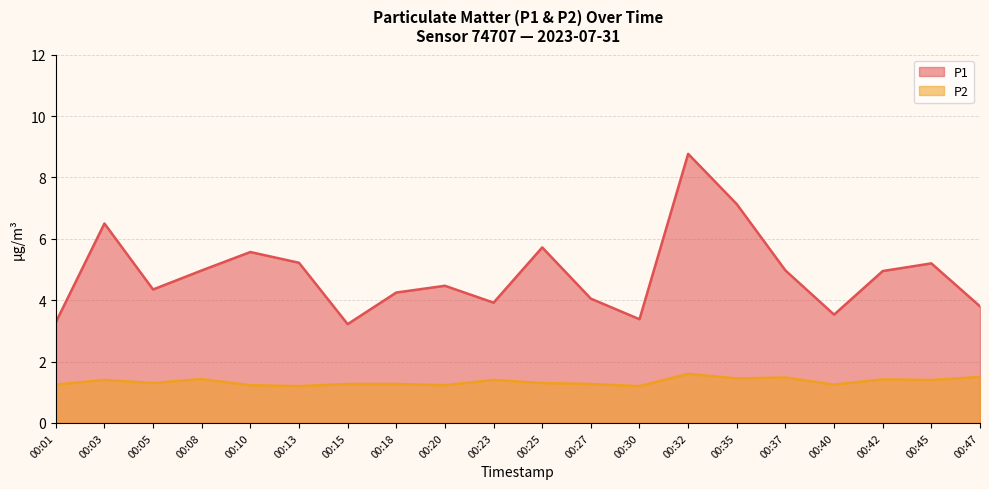

Reading right to left, what are all the values shown in this chart?

P1: 3.8	5.2	5.0	3.5	5.0	7.1	8.8	3.4	4.0	5.7	3.9	4.5	4.2	3.2	5.2	5.6	5.0	4.3	6.5	3.3
P2: 1.5	1.4	1.4	1.2	1.5	1.4	1.6	1.2	1.3	1.3	1.4	1.2	1.3	1.3	1.2	1.2	1.4	1.3	1.4	1.2